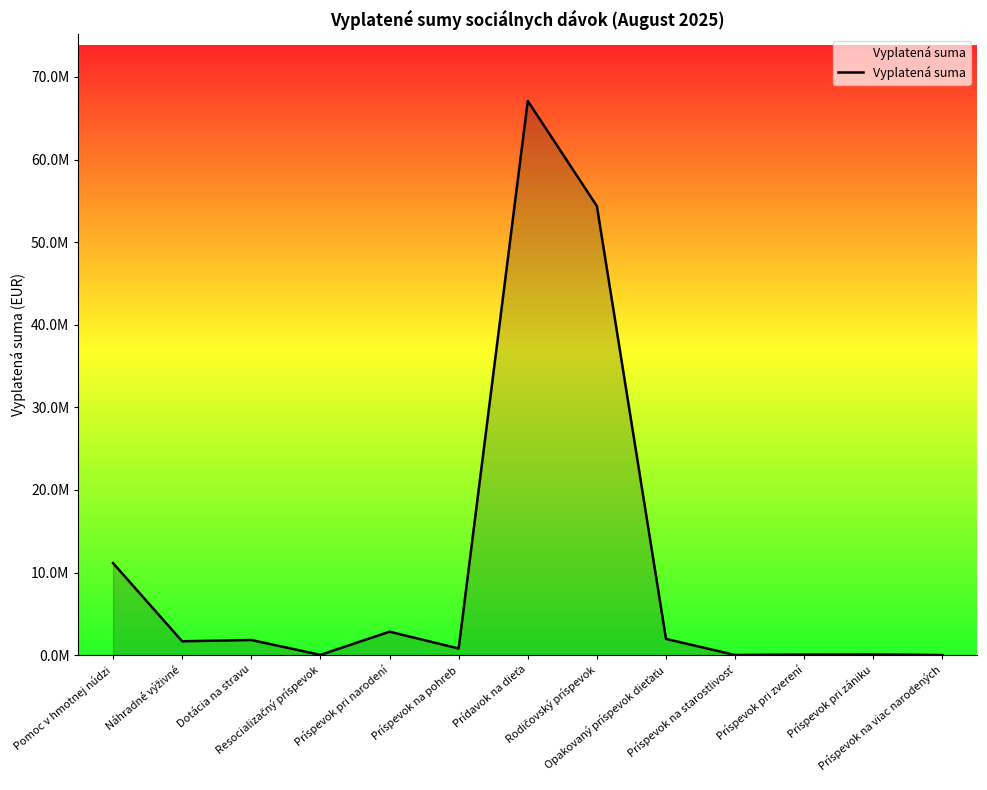

Does the chart have visible grid lines?

No